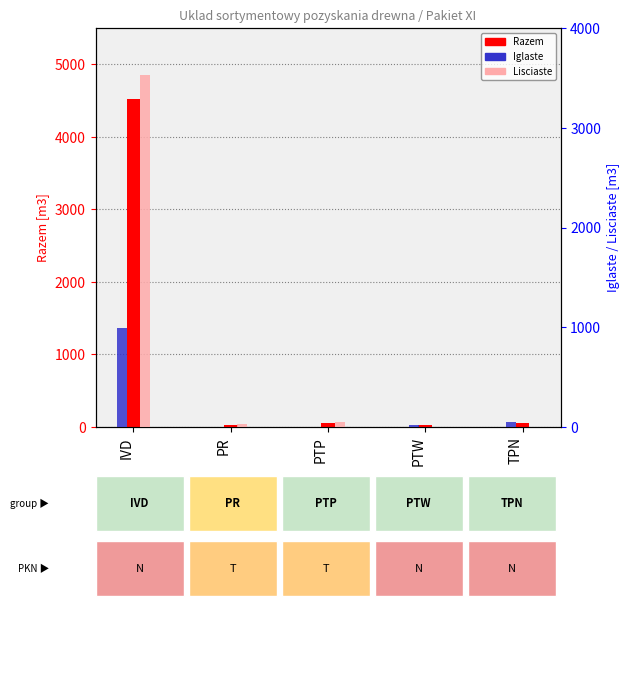

What is the difference between the second highest and second lowest values in the Iglaste series?

53